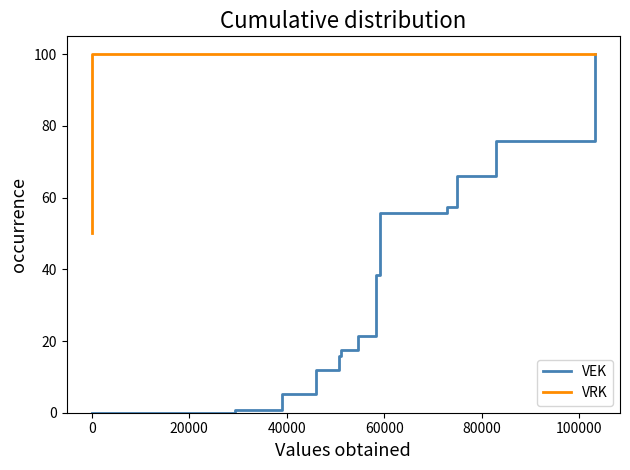

Rank the series by their maximum value, from lowest to highest.

VEK, VRK